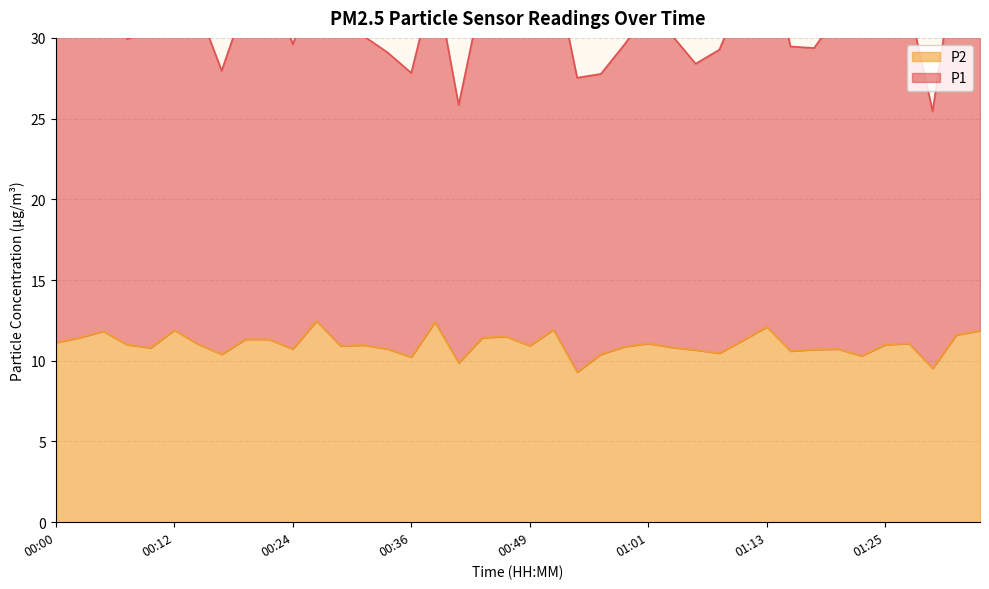

True or false: P1 and P2 intersect in this chart.

False